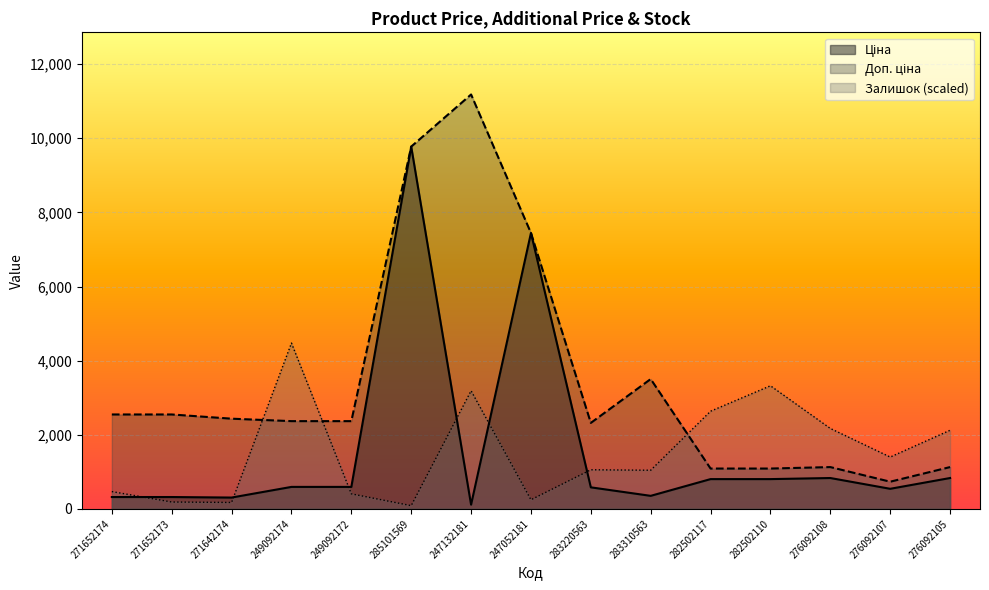

What position from the right is 282502110?

4